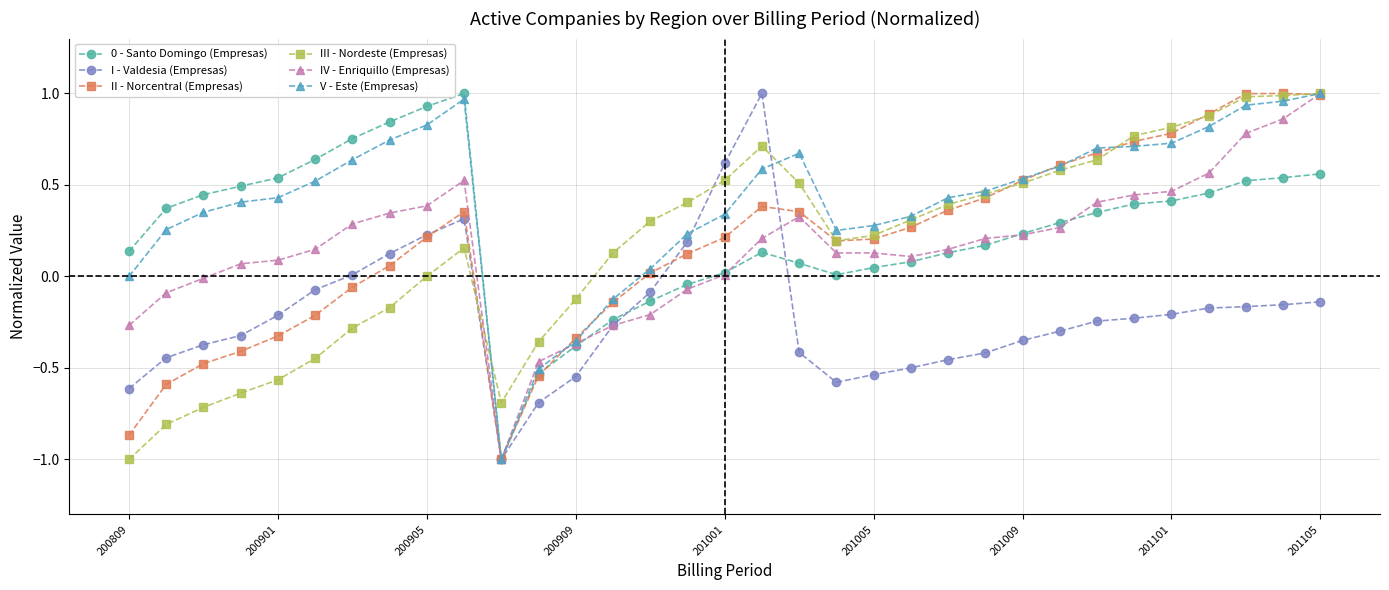

What is the minimum value for V - Este (Empresas)?

-1.0